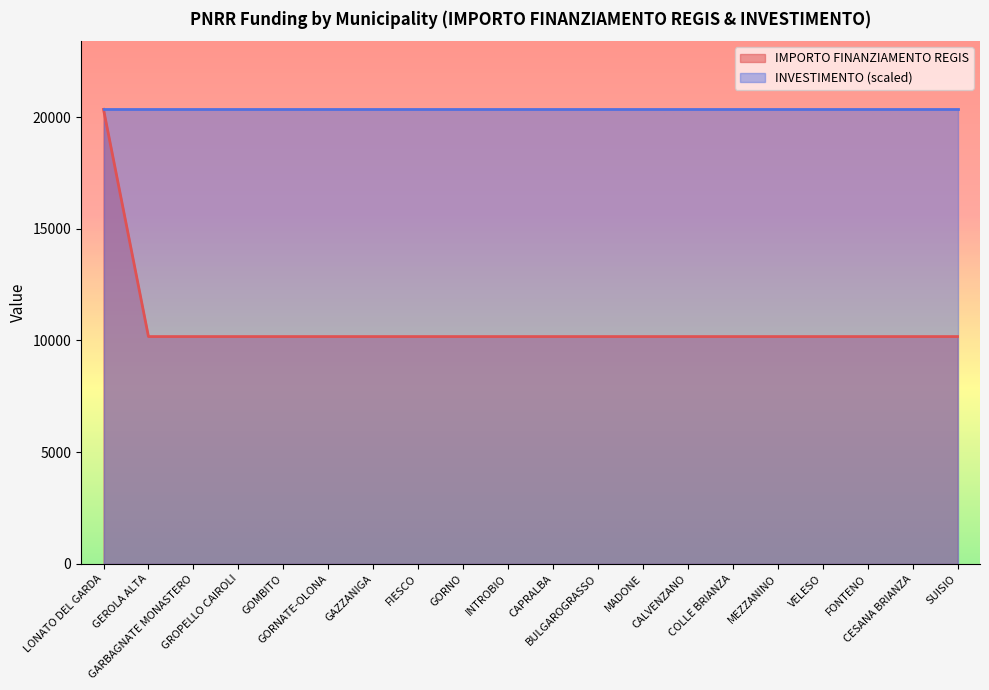

What is the average value?

10681